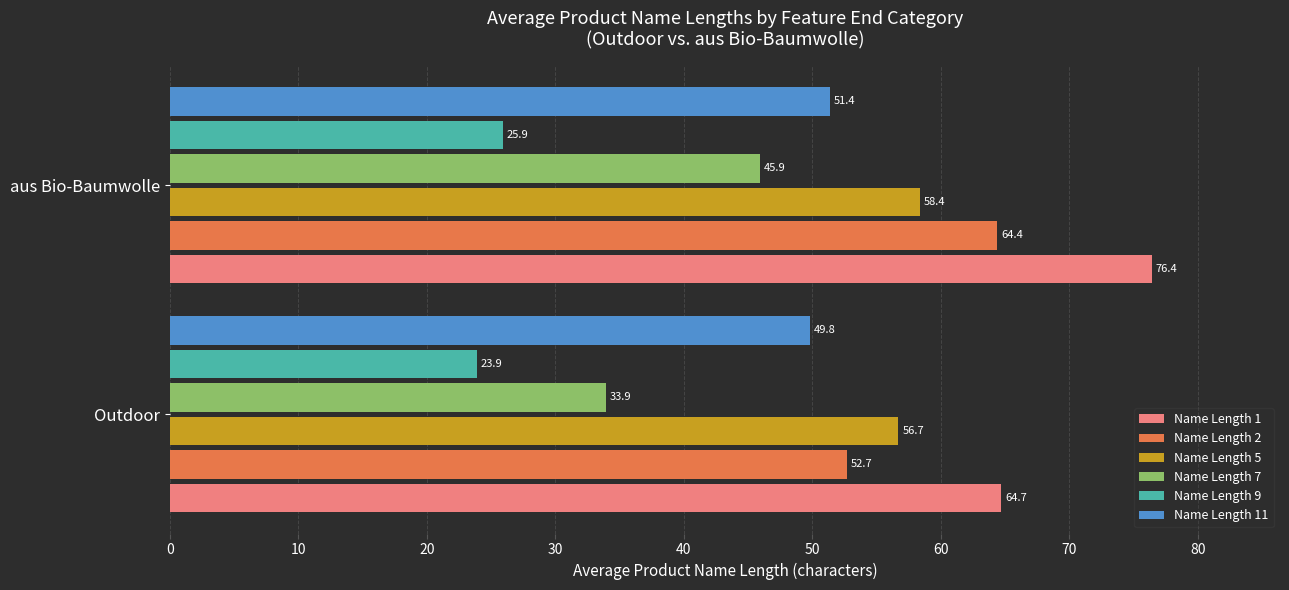

List the labels in order of Name Length 7 value, smallest first.

Outdoor, aus Bio-Baumwolle